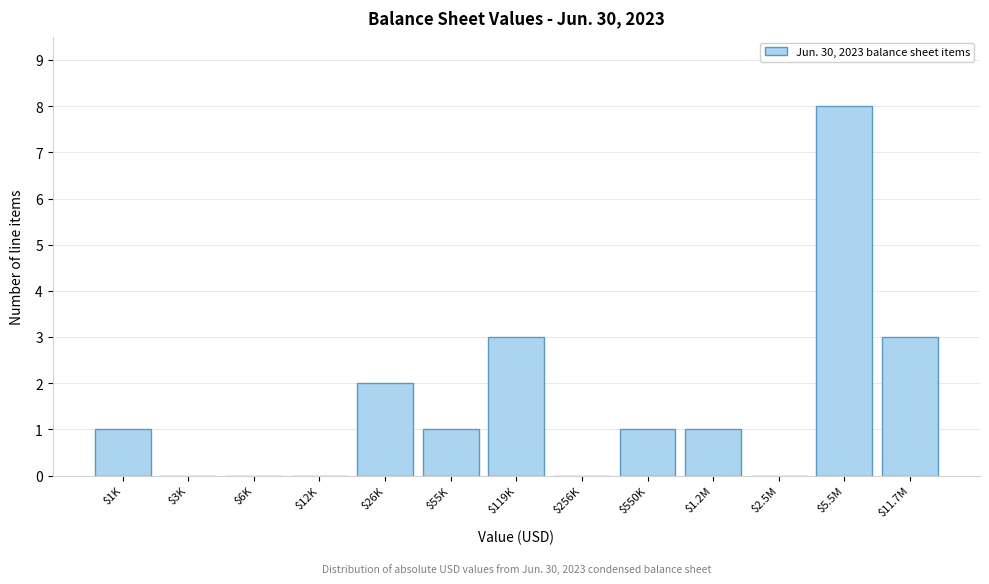

The value at $6K is 0. True or false?

True